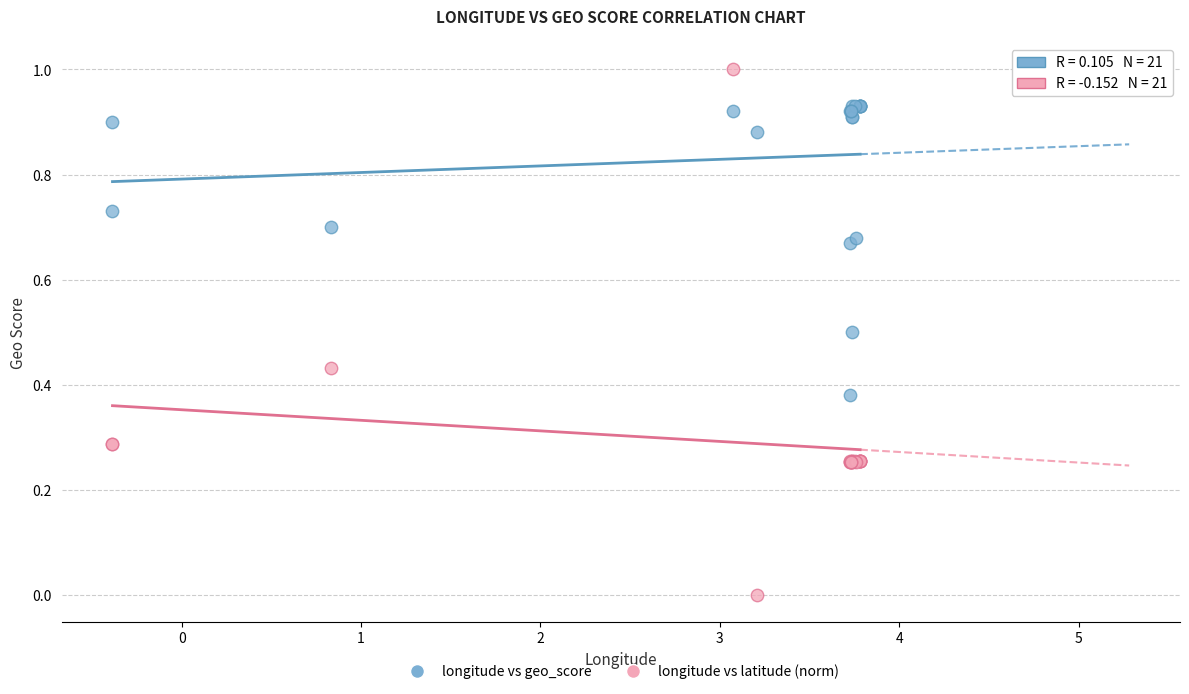

What are all the series names shown in the legend?

longitude vs geo_score, longitude vs latitude (norm)